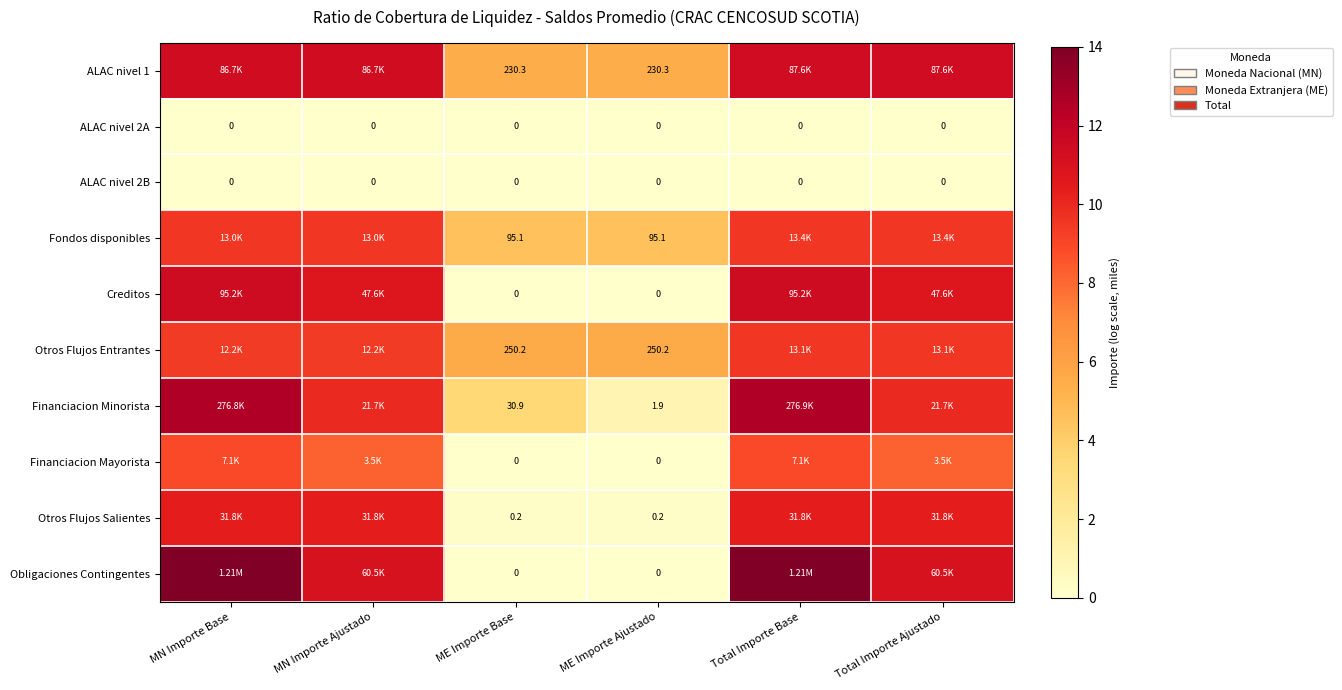

Is the value of Otros Flujos Entrantes at ME Importe Ajustado greater than the value of ALAC nivel 2B at Total Importe Ajustado?

Yes